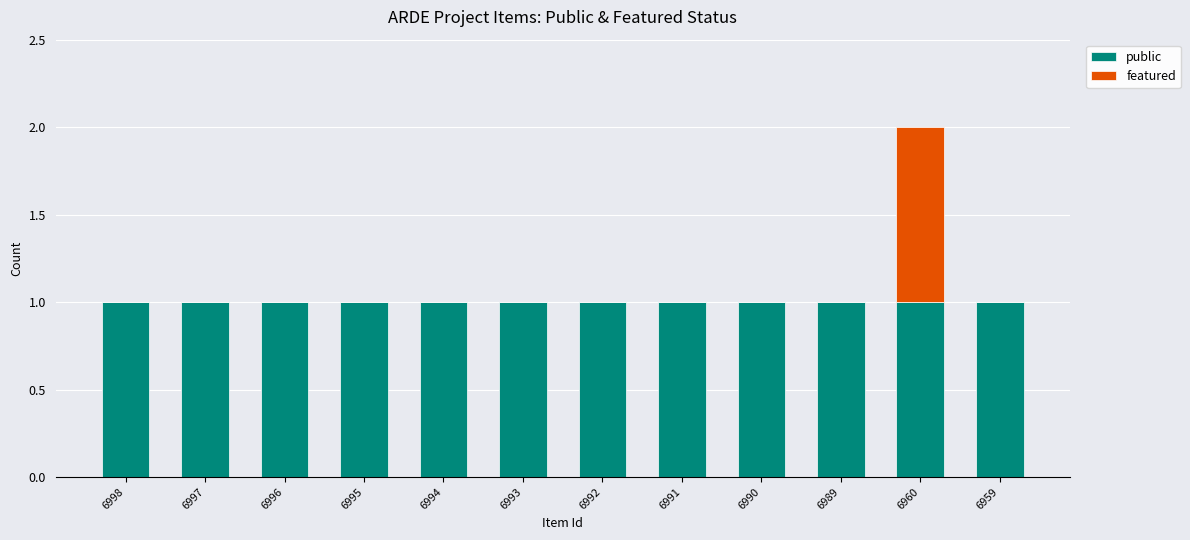

Reading left to right, list the values for the public series.

6998=1	6997=1	6996=1	6995=1	6994=1	6993=1	6992=1	6991=1	6990=1	6989=1	6960=1	6959=1